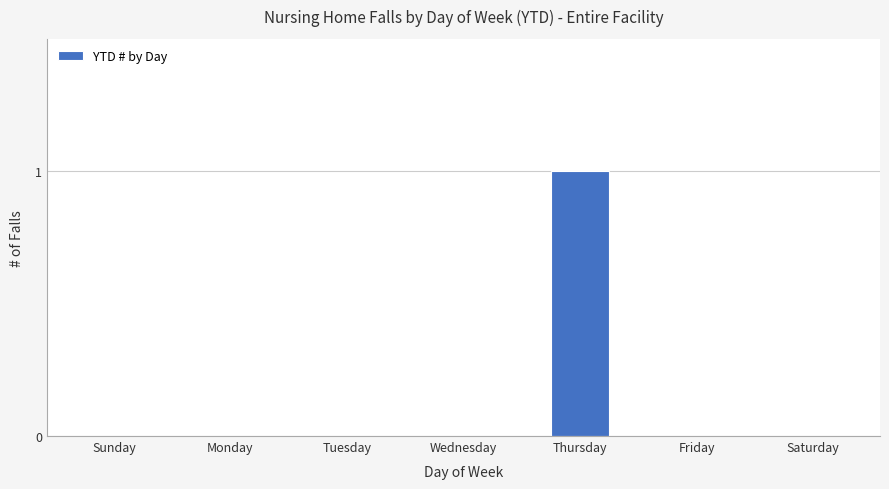

The chart shows a value of 0 at Tuesday. True or false?

True